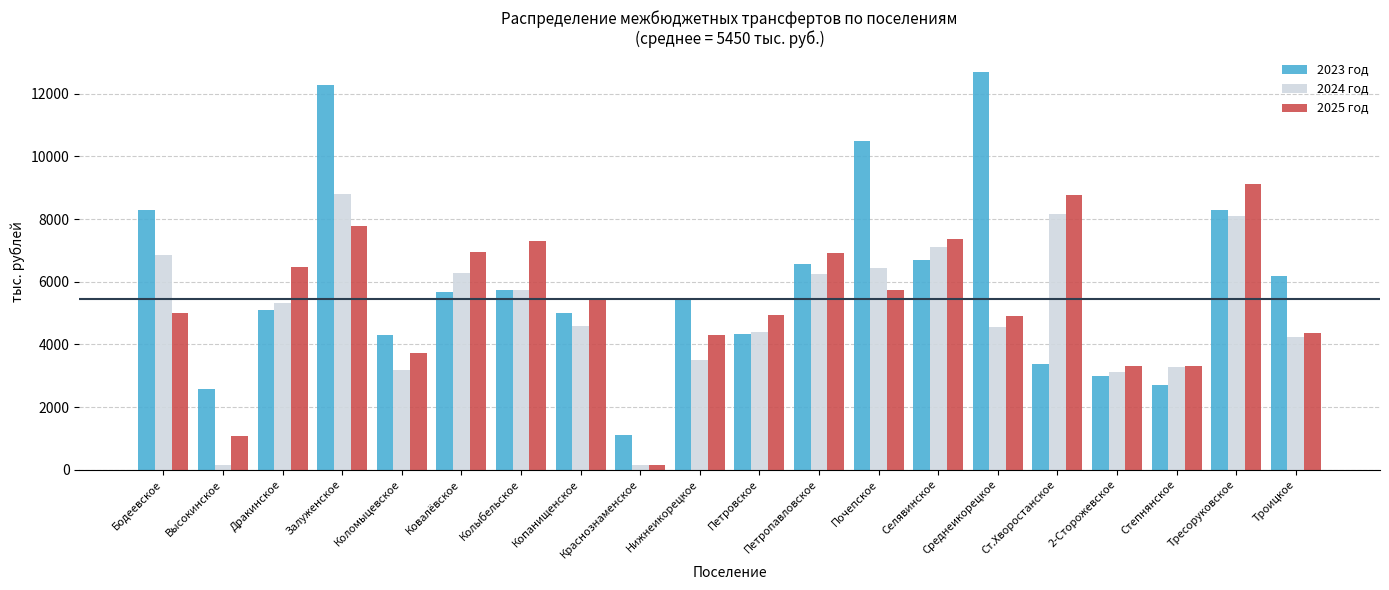

What is the smallest value displayed?

140.0